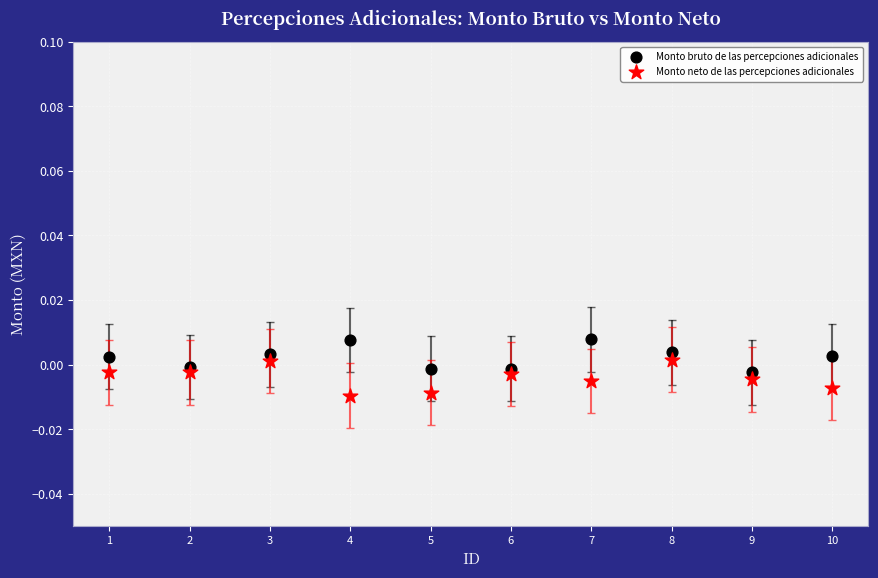

Across all data points, what is the range of X values (max minus min)?

9.0